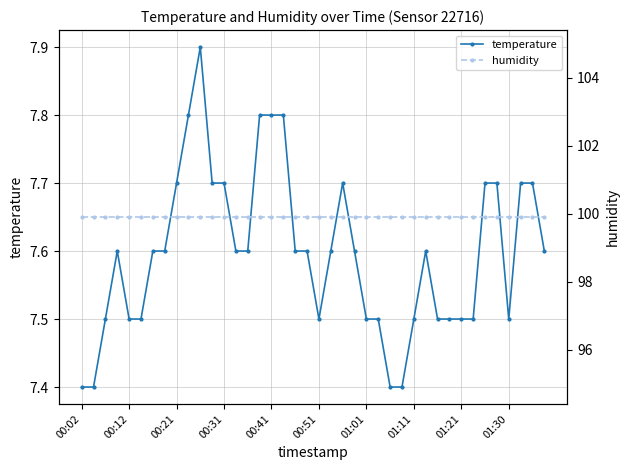

At how many categories does at least one series exceed 32?

40